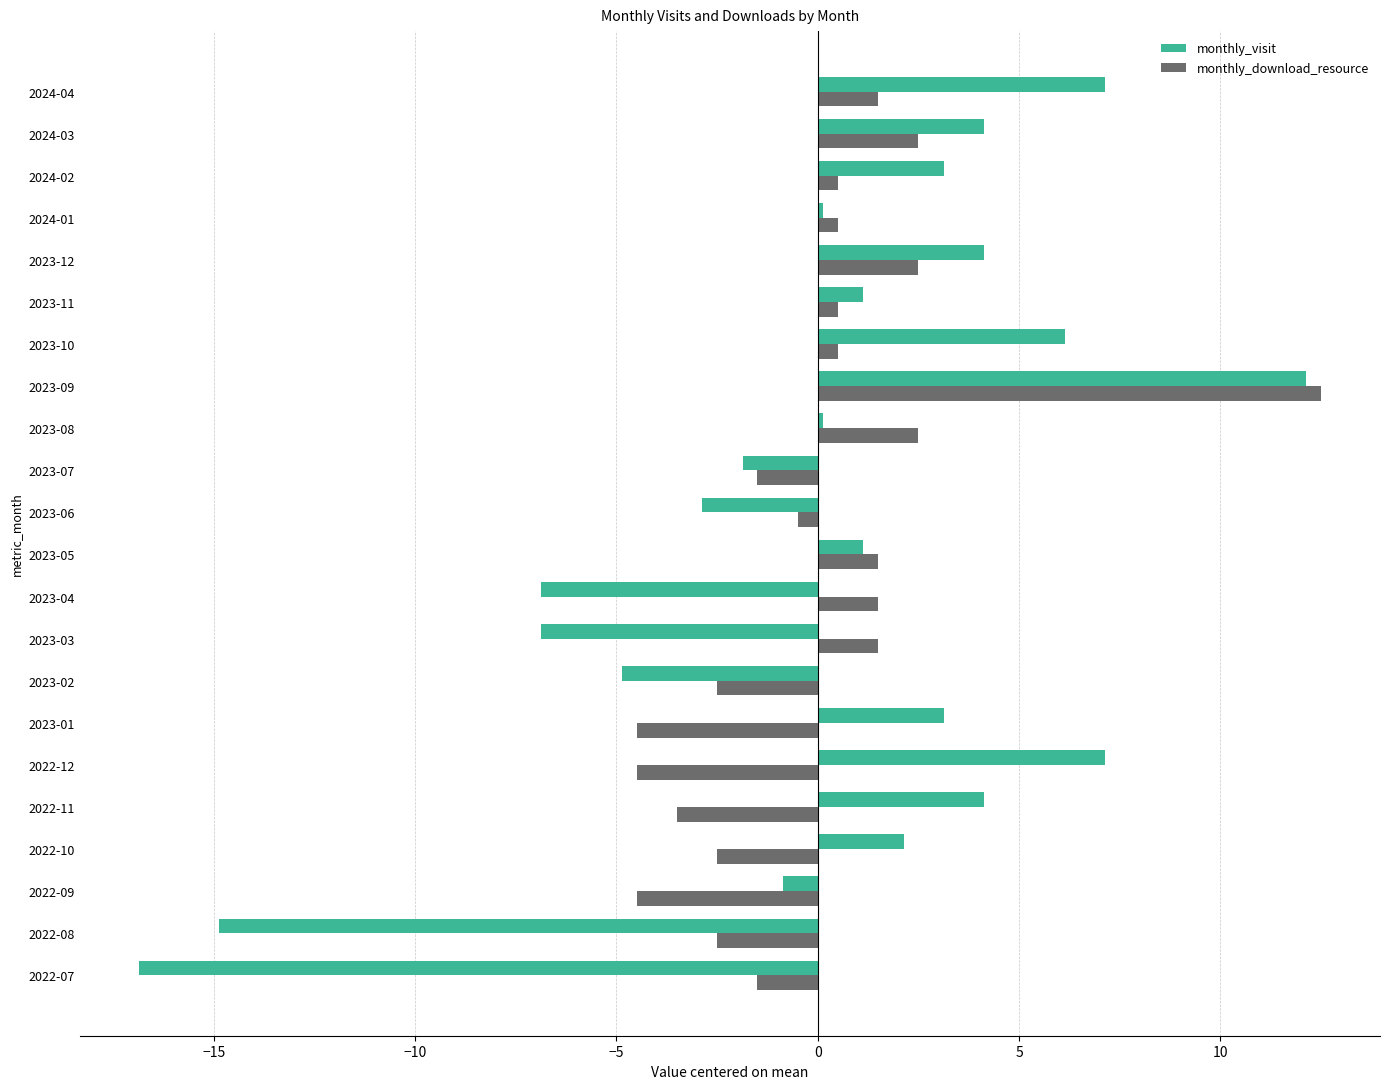

How many data points in monthly_visit are less than 1?

10